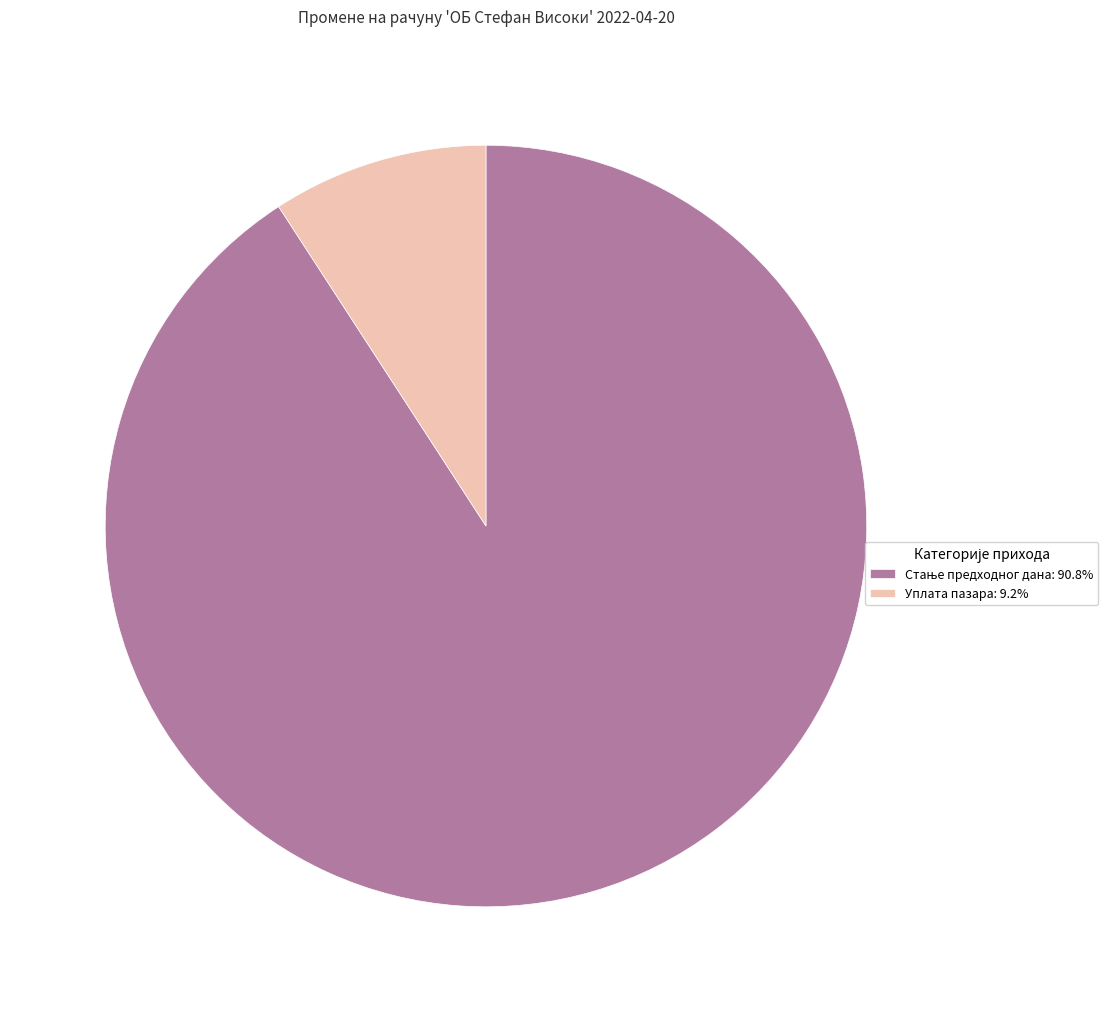

Does any single category account for the majority?

Yes